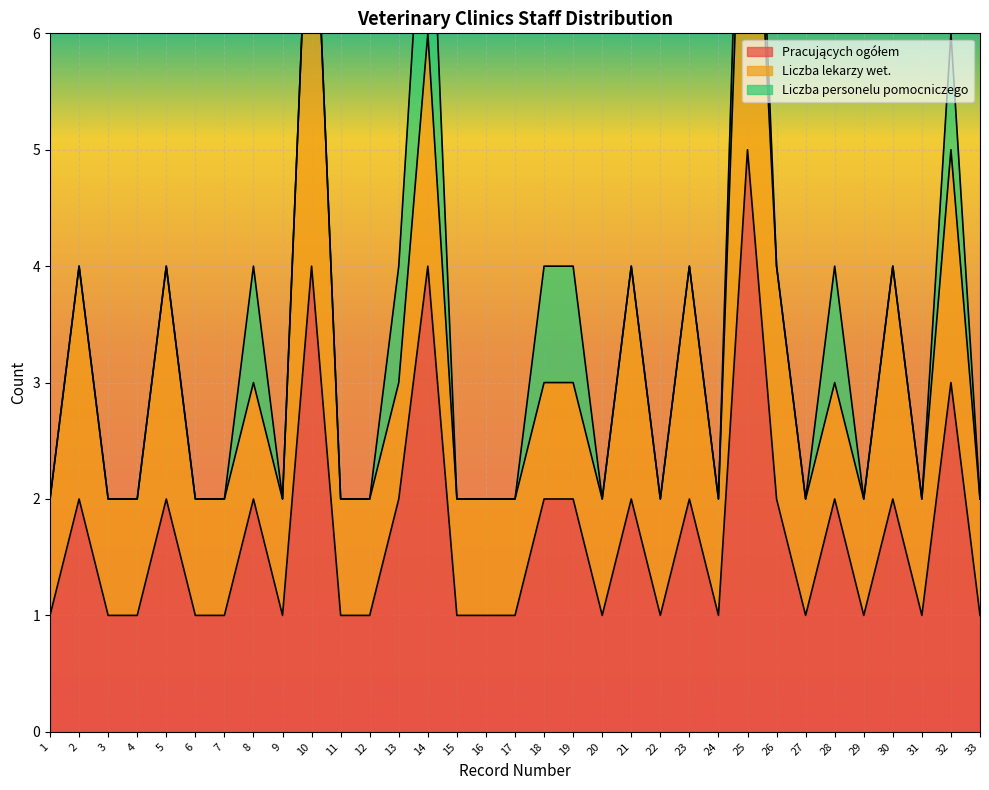

What are all the series names shown in the legend?

Pracujących ogółem, Liczba lekarzy wet., Liczba personelu pomocniczego